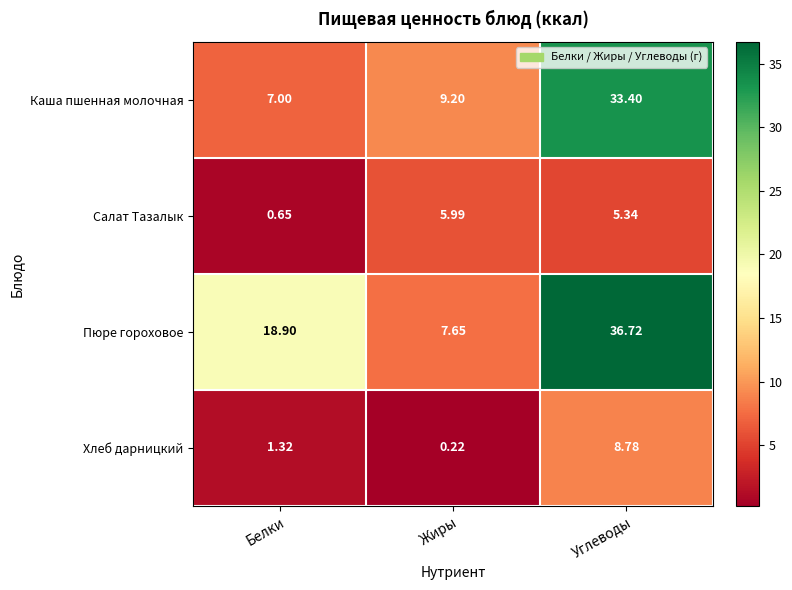

At which label does Хлеб дарницкий first exceed 1?

Белки